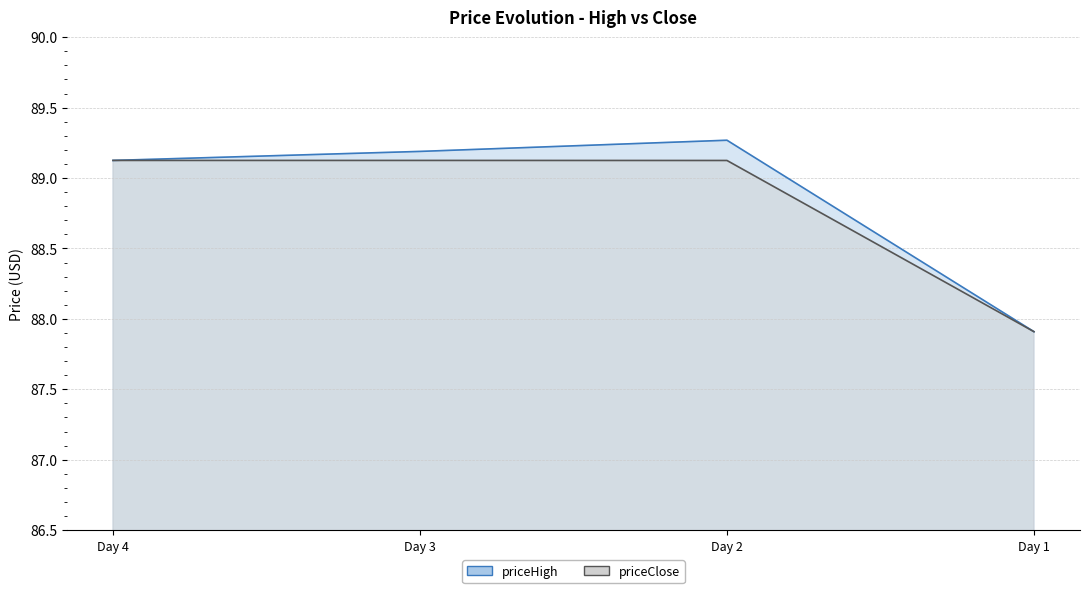

At which label does priceClose line reach its minimum?

Day 1